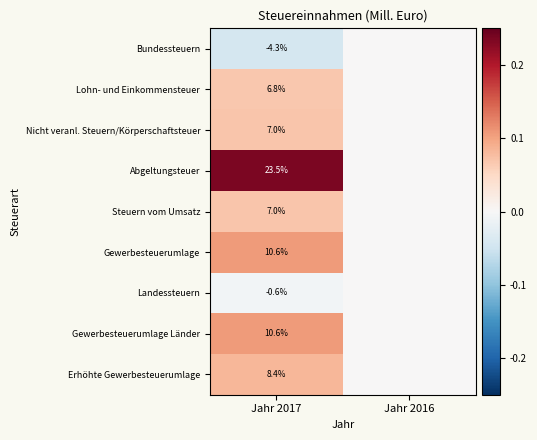

Is the value of Nicht veranl. Steuern/Körperschaftsteuer at Jahr 2017 greater than the value of Gewerbesteuerumlage Länder at Jahr 2017?

No